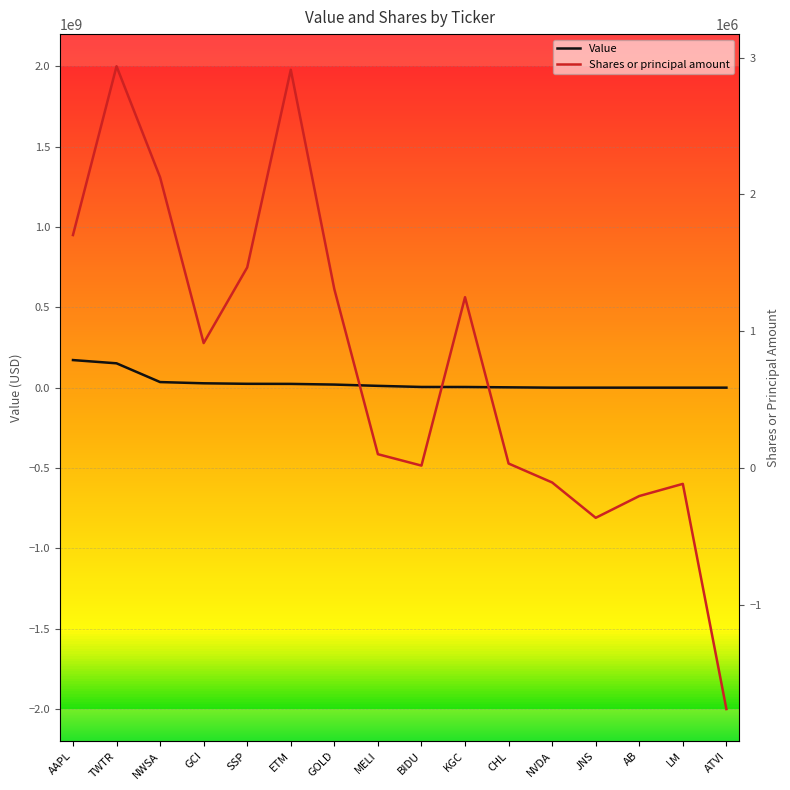

Rank the series at GOLD from highest to lowest value.

Value, Shares or principal amount